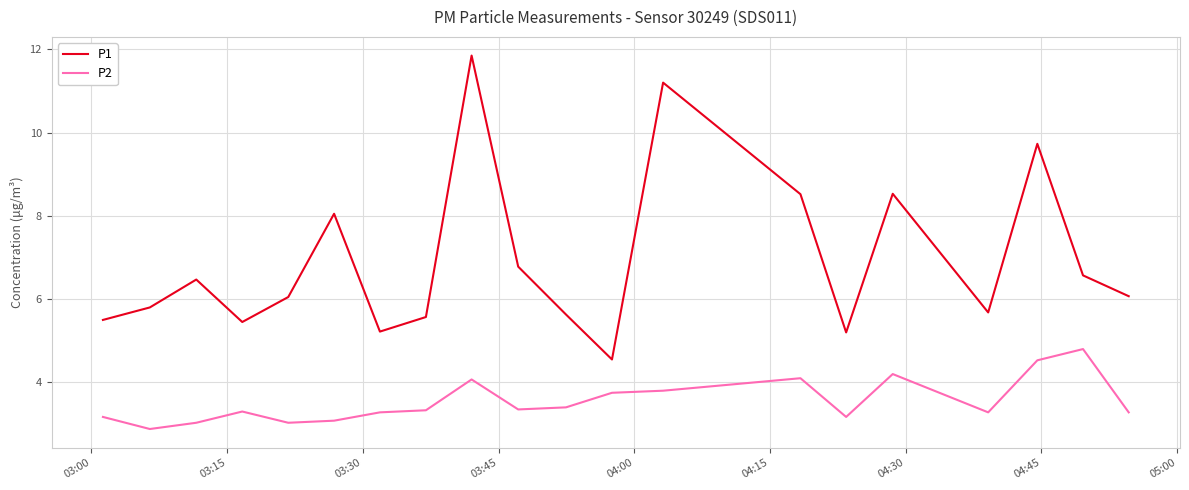

Rank the series by their average value, from lowest to highest.

P2, P1